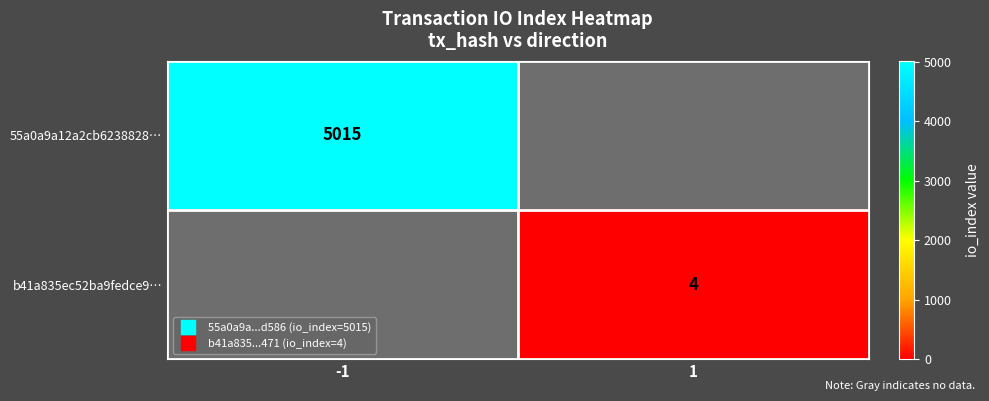

How many values in 55a0a9a12a2cb6238828… are above zero?

1